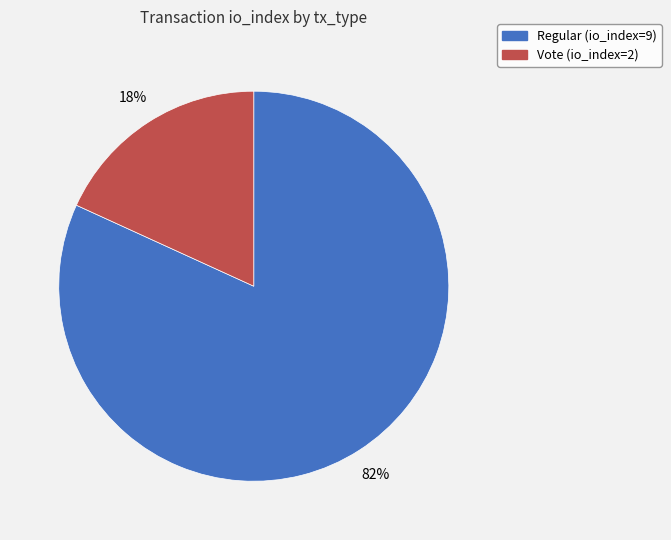

Is there any slice that represents more than half of the pie?

Yes